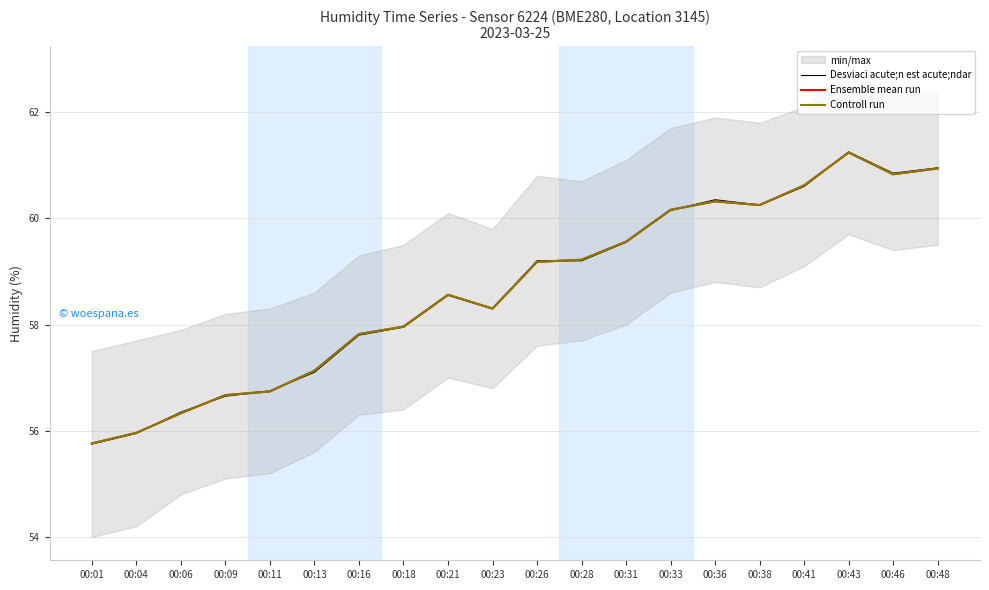

True or false: Ensemble mean run has a value of 60.8 at 00:46.

True